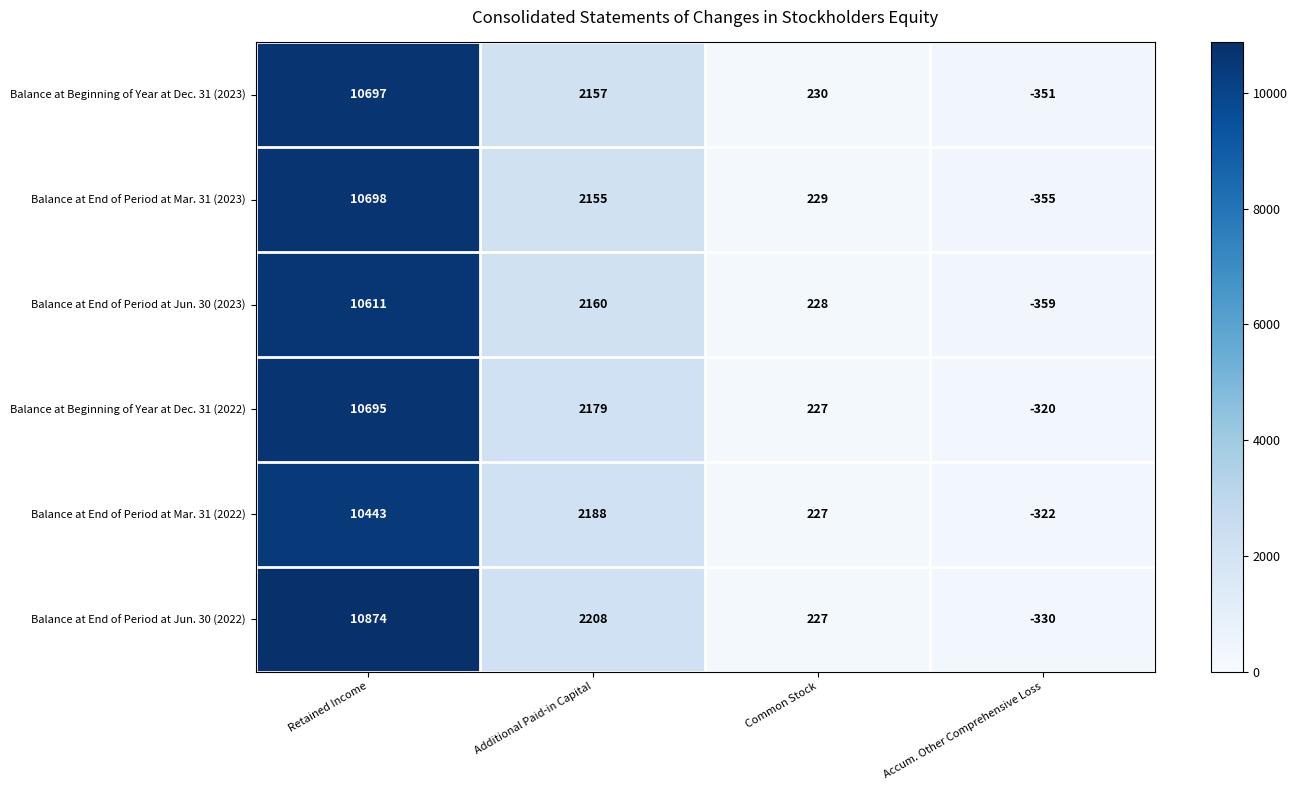

Which series changed the most between Retained Income and Common Stock?

Balance at End of Period at Jun. 30 (2022)